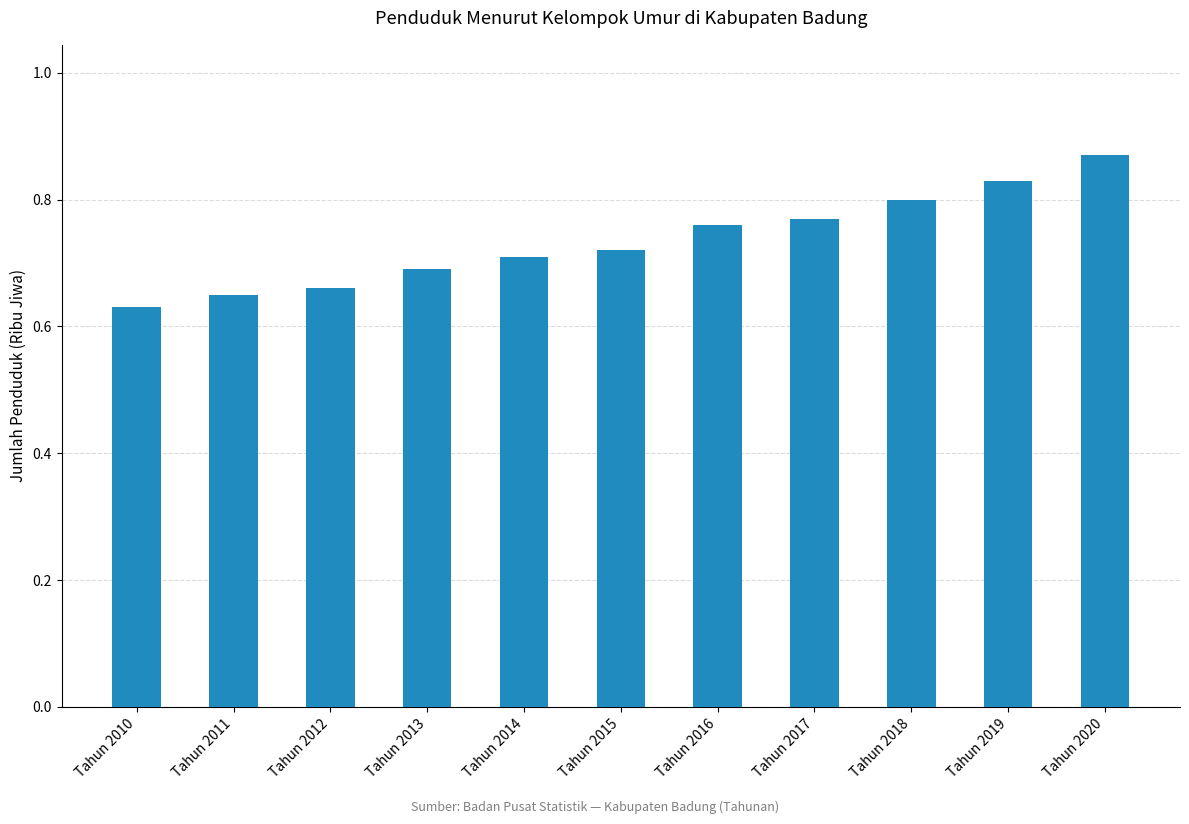

True or false: the data shows 0.8 at Tahun 2017.

True